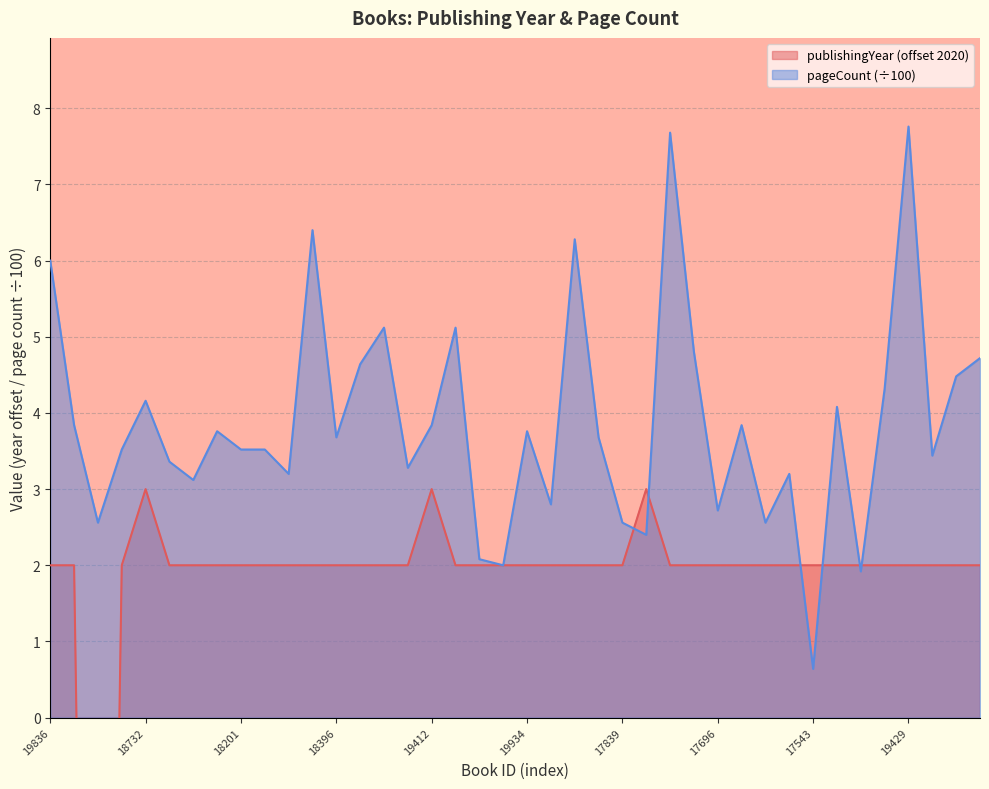

Reading left to right, transcribe all the data shown in this chart.

publishingYear: 19836=2.0	18247=2.0	18576=-18.0	18301=2.0	18732=3.0	17124=2.0	17788=2.0	19493=2.0	18201=2.0	17350=2.0	17897=2.0	17502=2.0	18396=2.0	19826=2.0	17734=2.0	17259=2.0	19412=3.0	20255=2.0	16820=2.0	17744=2.0	19934=2.0	20416=2.0	17280=2.0	17197=2.0	17839=2.0	19992=3.0	18007=2.0	18248=2.0	17696=2.0	19410=2.0	18246=2.0	20150=2.0	17543=2.0	17398=2.0	17613=2.0	18128=2.0	19429=2.0	18163=2.0	18149=2.0	19471=2.0
pageCount: 19836=6.0	18247=3.8	18576=2.6	18301=3.5	18732=4.2	17124=3.4	17788=3.1	19493=3.8	18201=3.5	17350=3.5	17897=3.2	17502=6.4	18396=3.7	19826=4.6	17734=5.1	17259=3.3	19412=3.8	20255=5.1	16820=2.1	17744=2.0	19934=3.8	20416=2.8	17280=6.3	17197=3.7	17839=2.6	19992=2.4	18007=7.7	18248=4.8	17696=2.7	19410=3.8	18246=2.6	20150=3.2	17543=0.6	17398=4.1	17613=1.9	18128=4.3	19429=7.8	18163=3.4	18149=4.5	19471=4.7